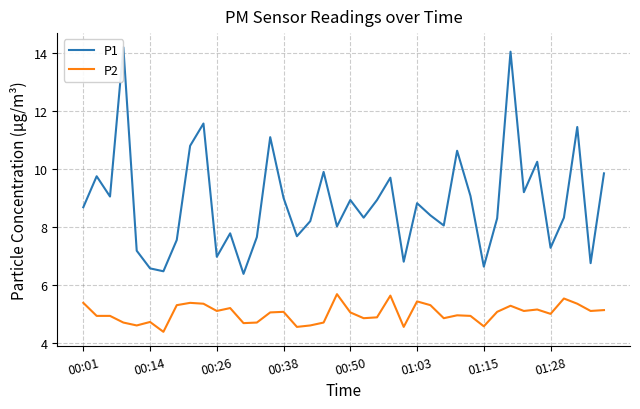

What is the smallest value displayed?

4.4